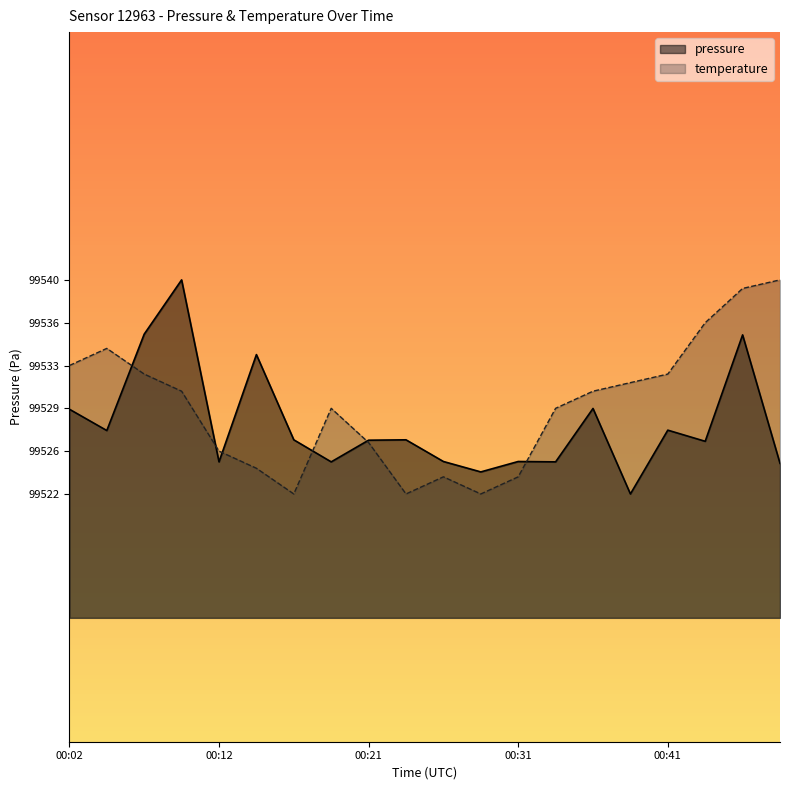

What is the difference between the second highest and minimum values in the temperature series?

16.6